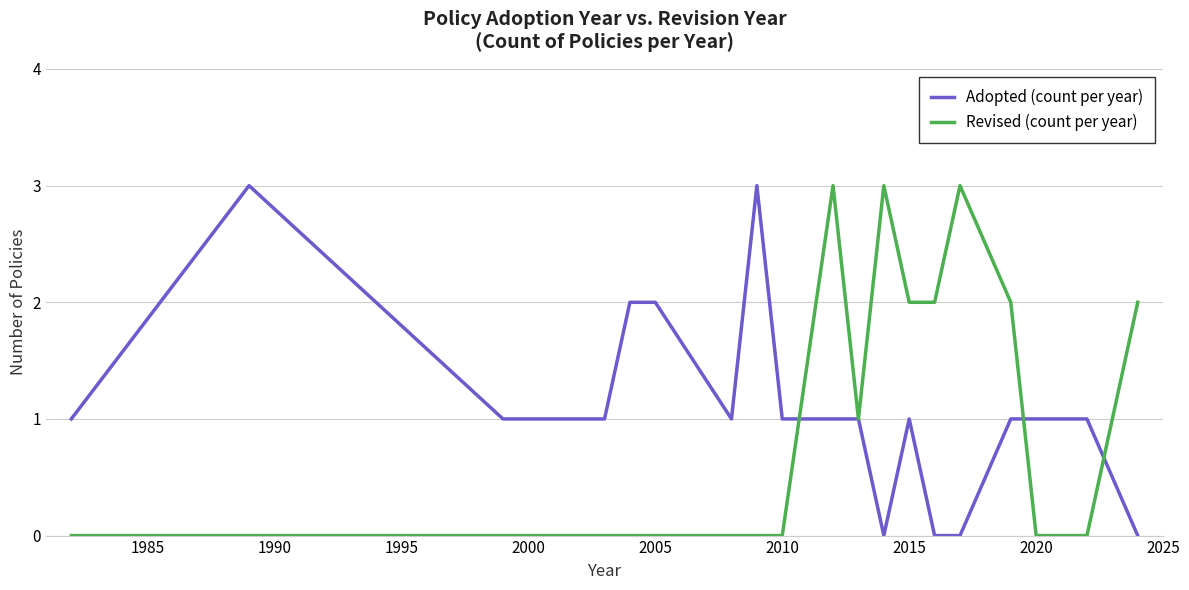

What is the highest value of the Adopted (count per year) series?

3